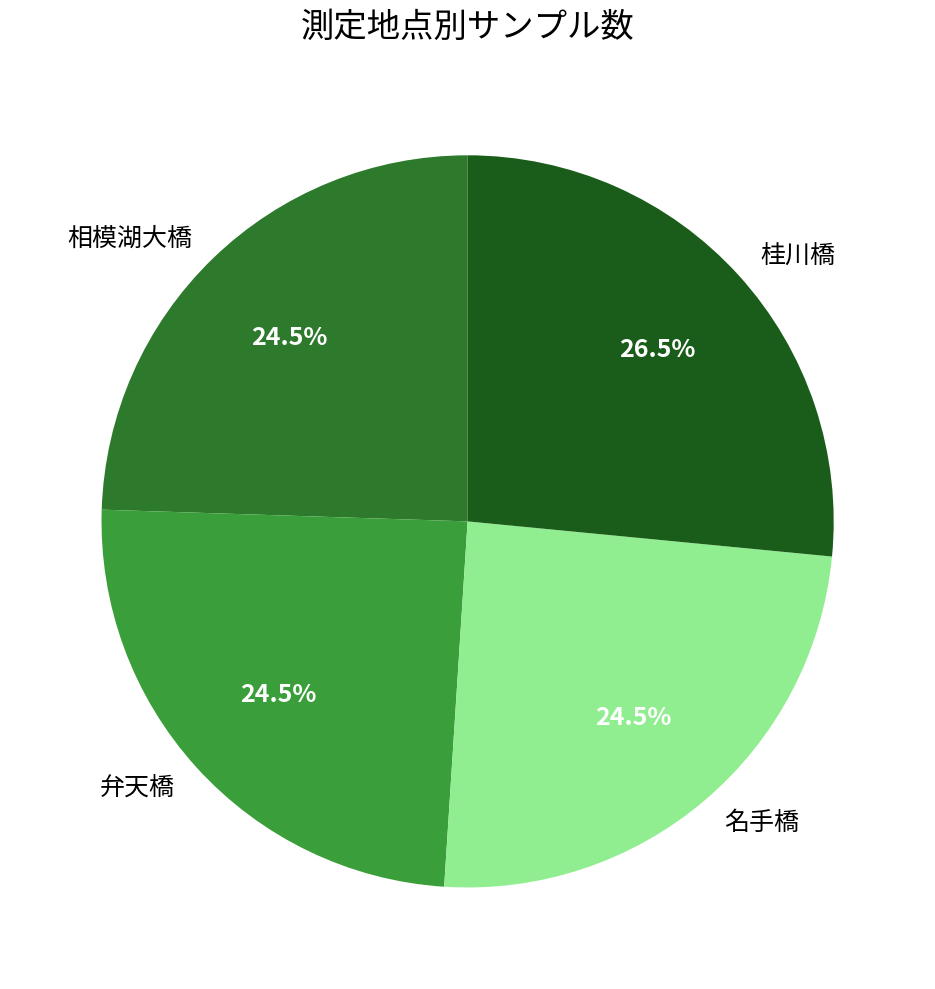

Which slice is the largest?

桂川橋